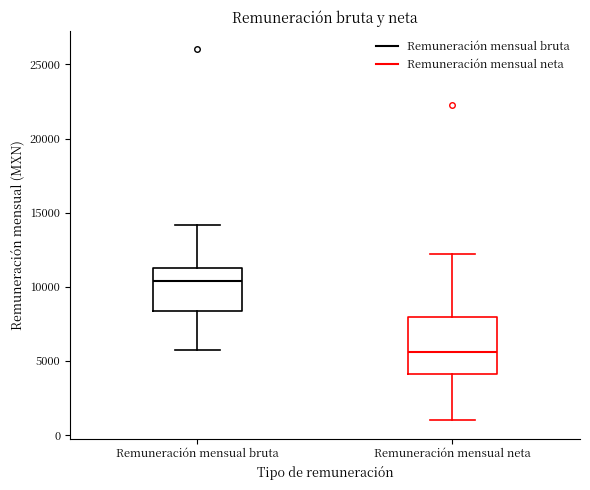

Reading left to right, transcribe this box plot: for each box, give where its median line is, the range the box spans, and where its two whiskers end, as read against the y-axis. The values are not printed on the chart, so give them approximately, as read against the axis.

Remuneración mensual bruta: median 10500, box 8500 to 11000, whiskers 5500 to 14000
Remuneración mensual neta: median 5500, box 4000 to 8000, whiskers 1000 to 12000